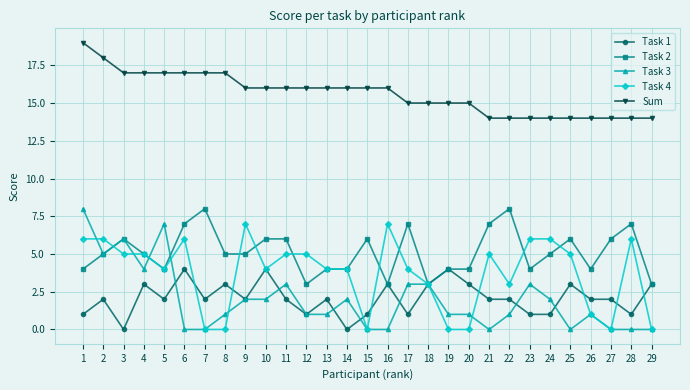

At which category is the sum across all series the highest?

1